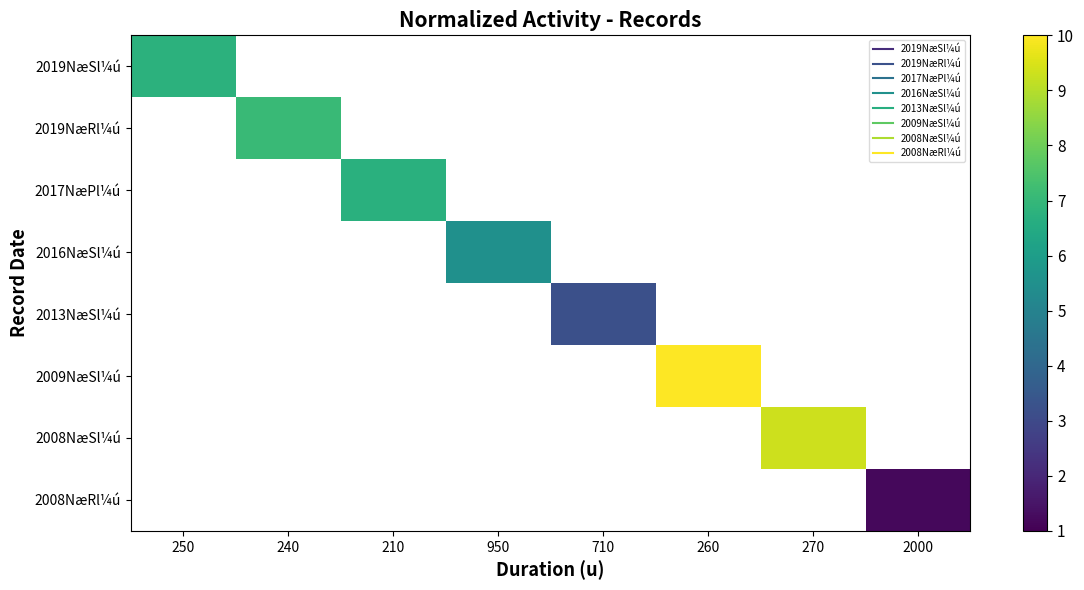

Between 210 and 250, which is larger?

250